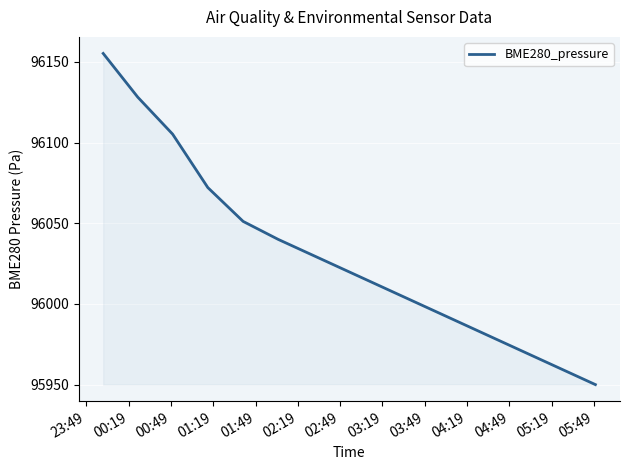

What is the difference between the maximum and minimum values?

205.2